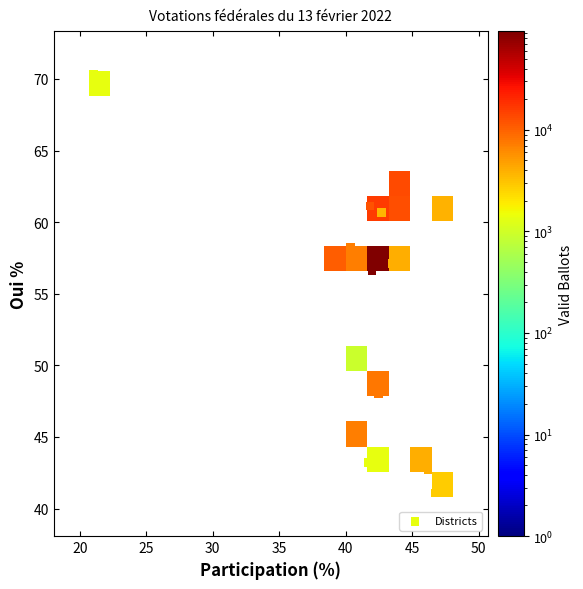

What Y value in the scatter plot is closest to 55?

56.6